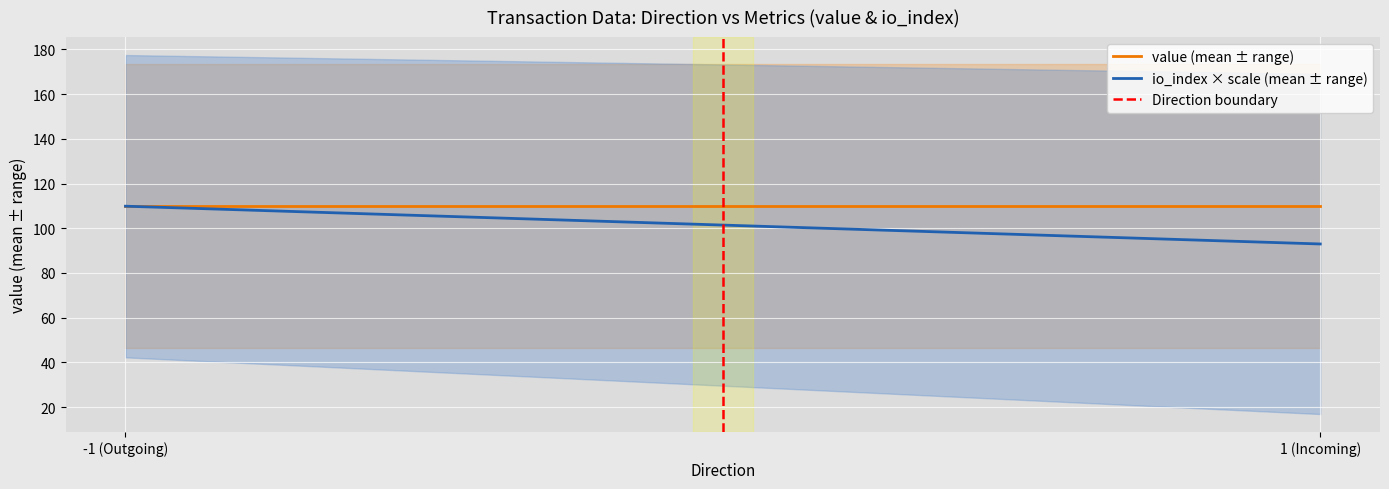

What is the difference between the maximum and minimum values in the io_index × scale (mean ± range) series?

16.9